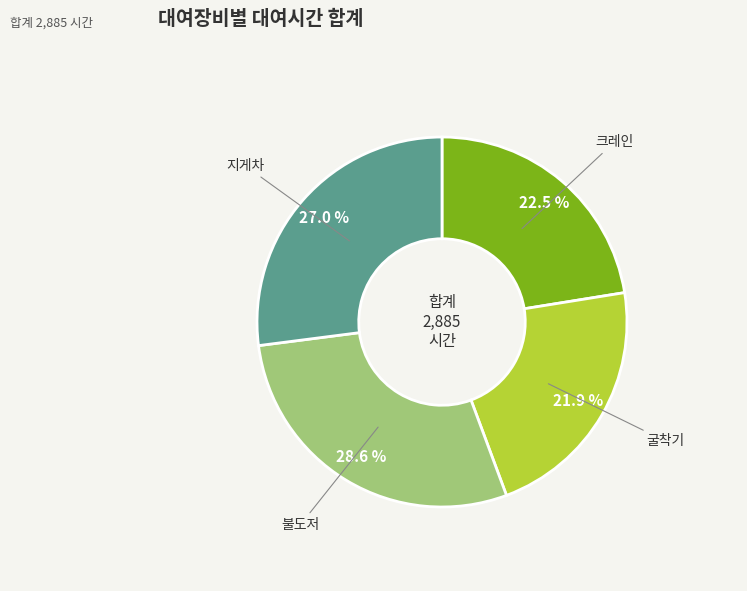

Is there a majority slice in this chart?

No